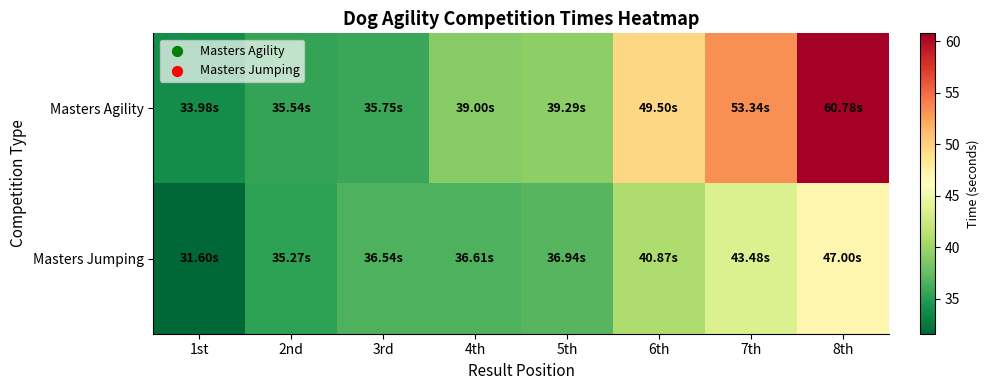

At how many categories does at least one series exceed 51?

2